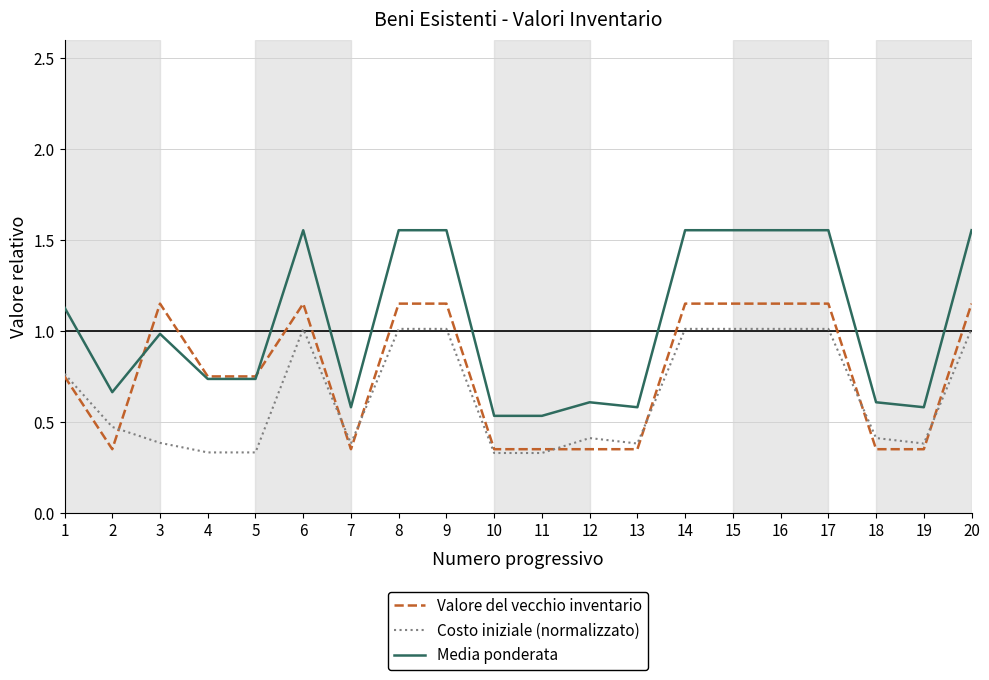

What is the highest value of the Costo iniziale (normalizzato) series?

1.0